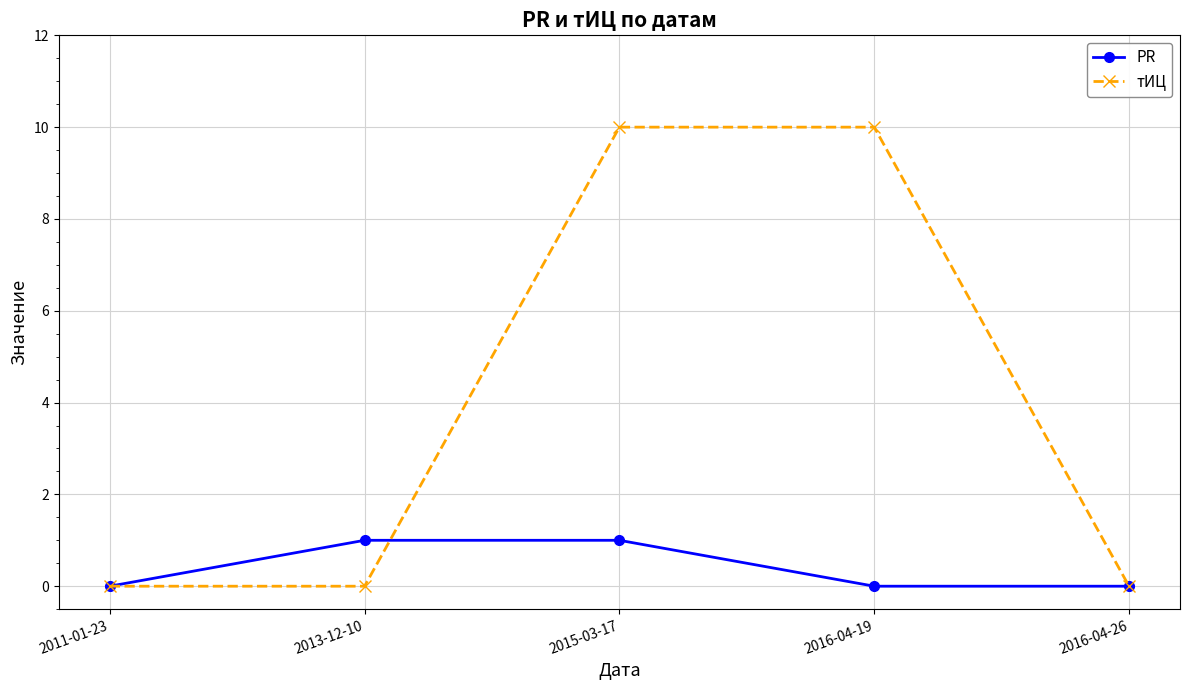

What is the difference between the highest and lowest values at 2016-04-19?

10